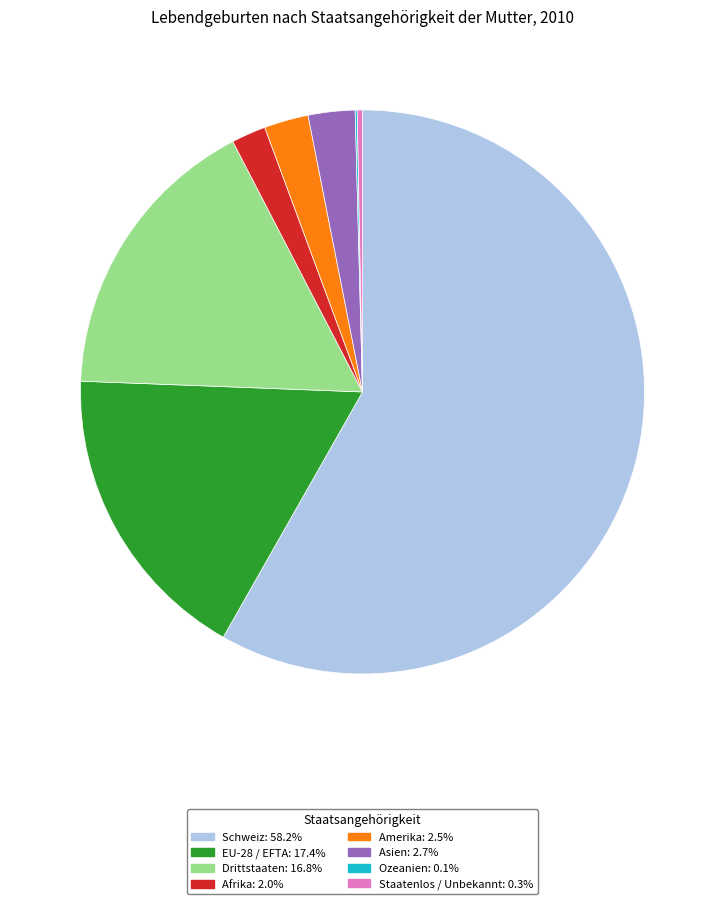

Is there any slice that represents more than half of the pie?

Yes